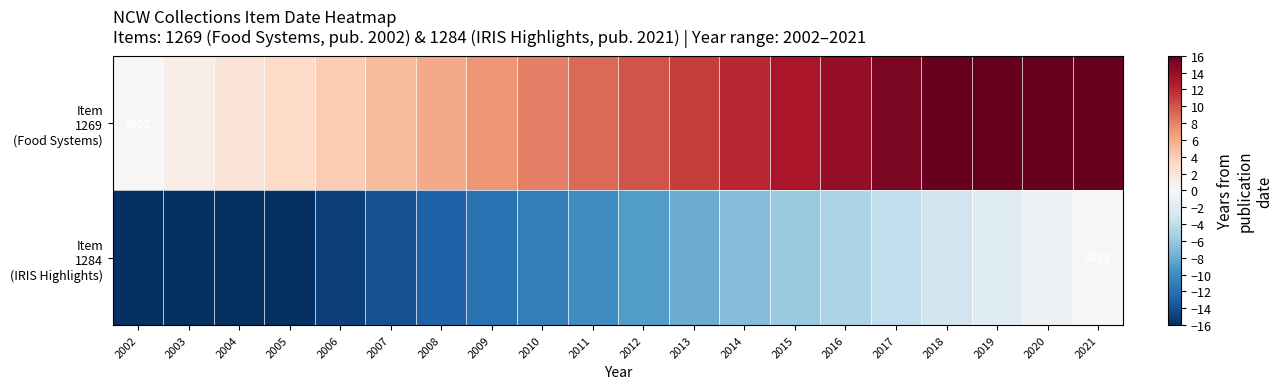

Rank the series by their average value, from lowest to highest.

Item 1284 (IRIS Highlights), Item 1269 (Food Systems)